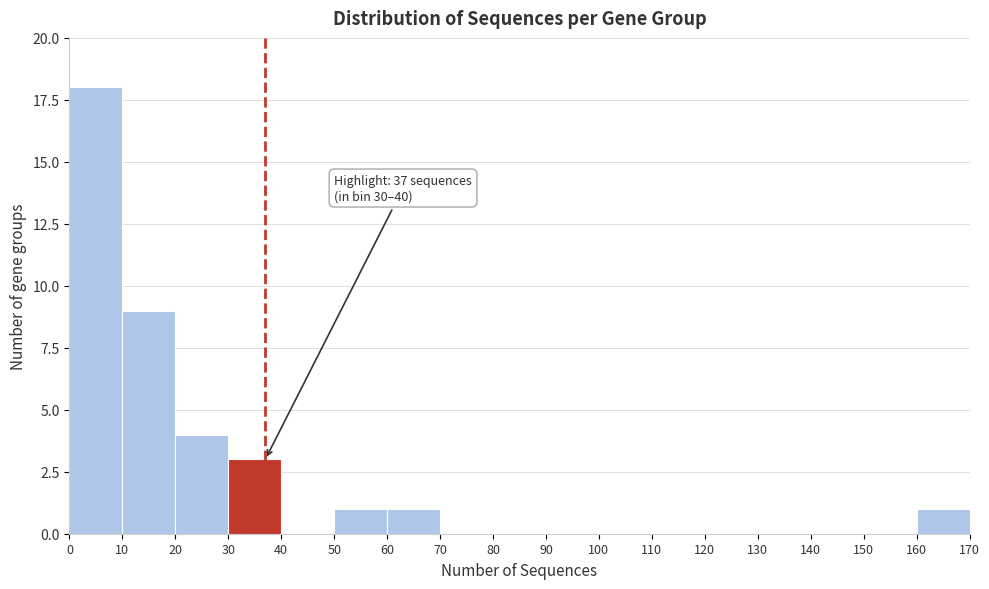

Which range on the x-axis has the tallest bar?

0 to 10